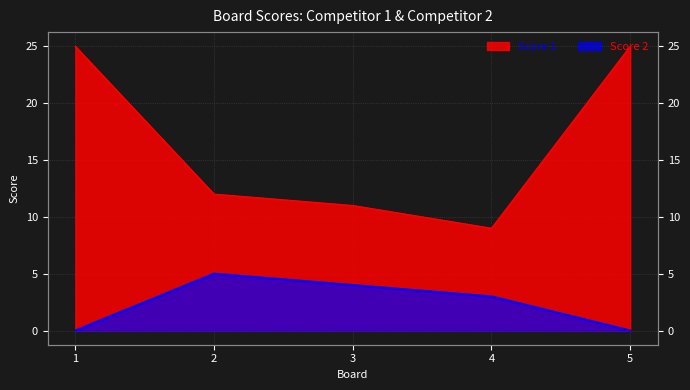

What is the sum of the Score 2 values at 4 and 3?

7